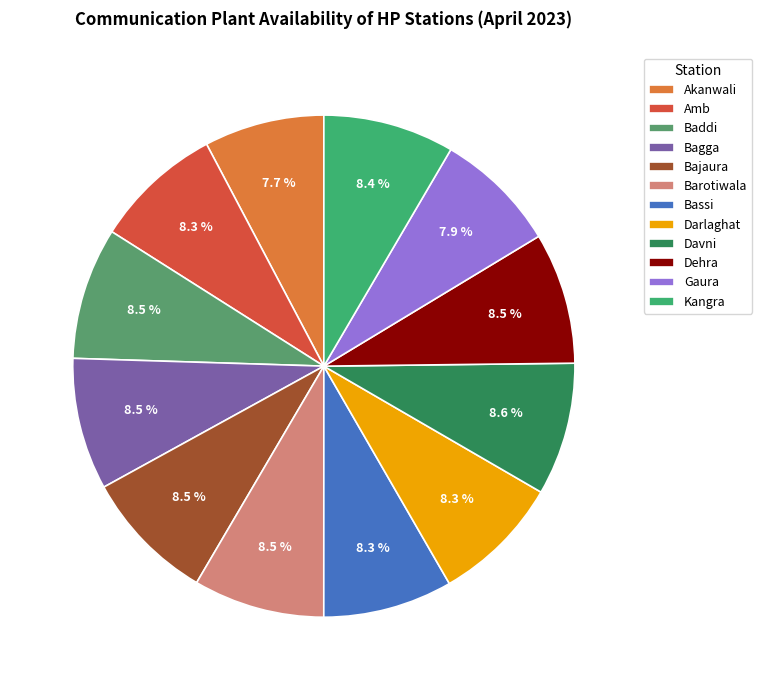

To the nearest percent, what is the combined percentage of Kangra and Baddi?

17%